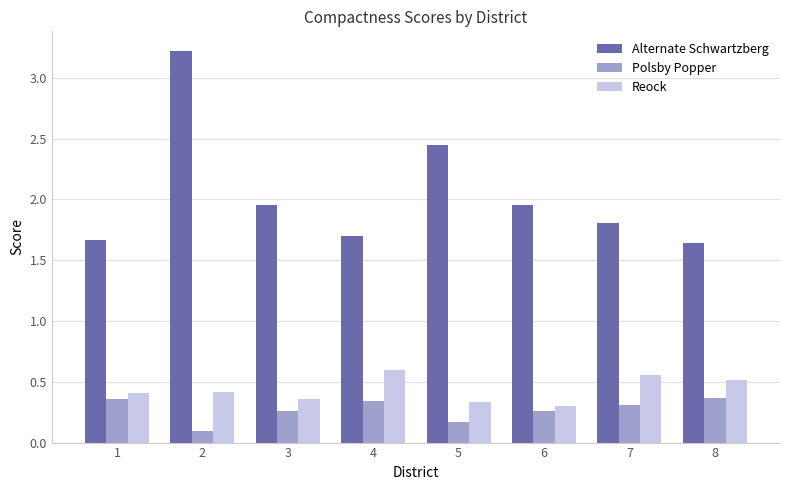

At which category is the sum across all series the highest?

2